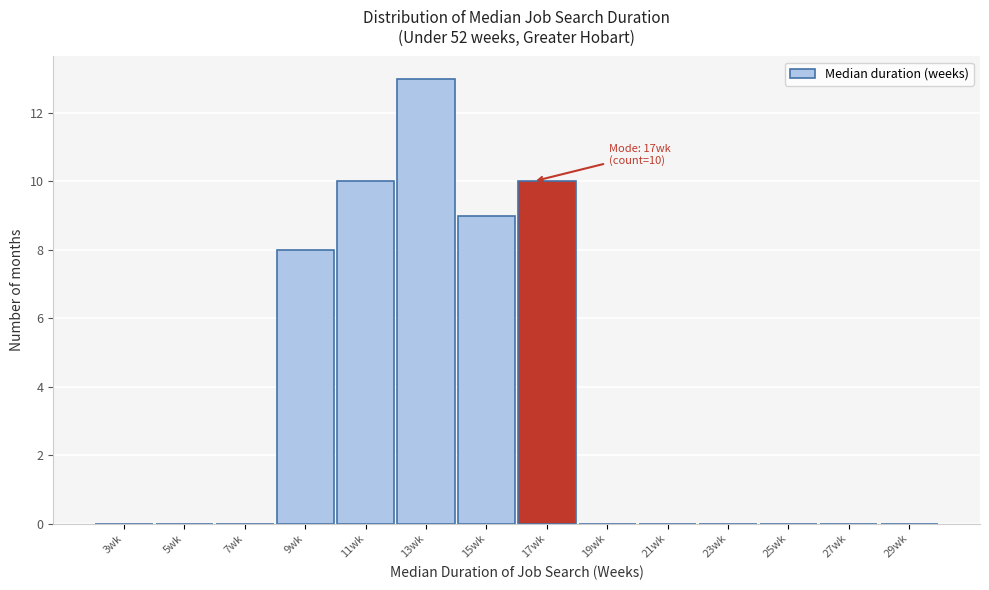

Reading right to left, what are all the values shown in this chart?

29wk=0	27wk=0	25wk=0	23wk=0	21wk=0	19wk=0	17wk=10	15wk=9	13wk=13	11wk=10	9wk=8	7wk=0	5wk=0	3wk=0